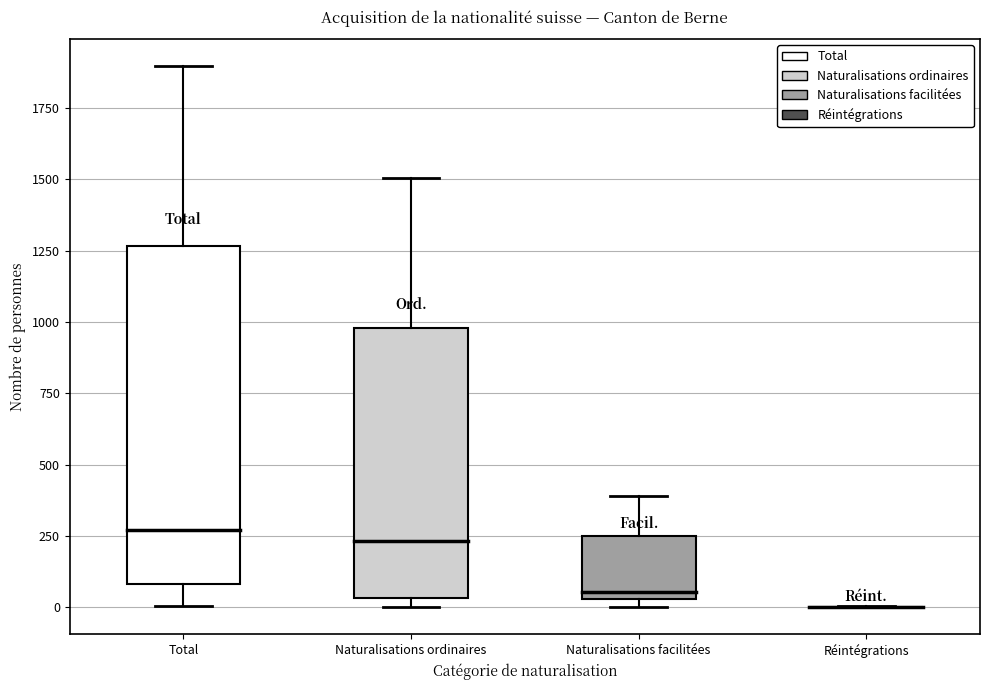

Reading left to right, read every box against the y-axis: the position of its median line, the range the box covers, and the ends of its whiskers. The values are not printed on the chart, so give them approximately, as read against the axis.

Total: median 250, box 100 to 1250, whiskers 0 to 1900
Naturalisations ordinaires: median 250, box 50 to 1000, whiskers 0 to 1500
Naturalisations facilitées: median 50 (just above the box's lower edge), box 50 to 250, whiskers 0 to 400
Réintégrations: box collapsed to a line at 0, whiskers 0 to 0